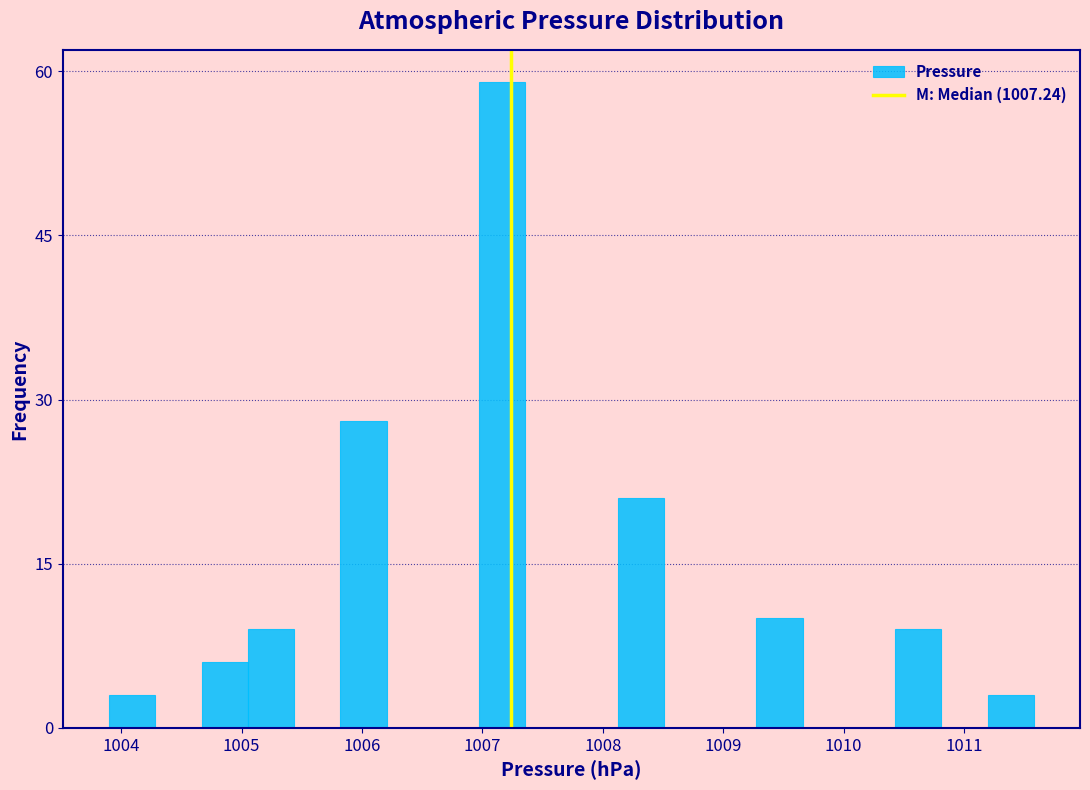

Around what value on the x-axis is the tallest bar? Give the approximate position of its centre, as read against the axis.

1007.2